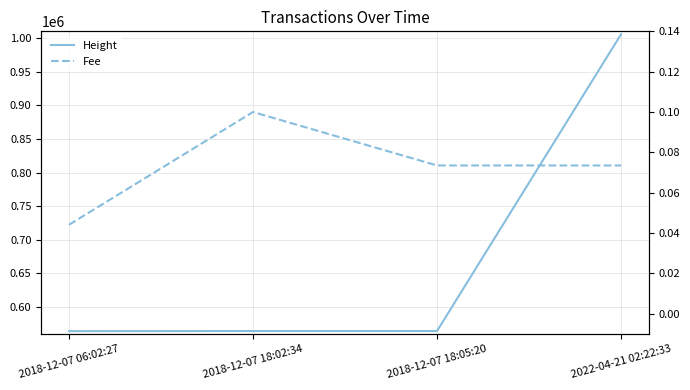

At how many categories does at least one series exceed 394676?

4